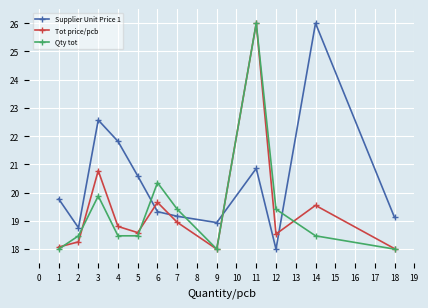

Between 5 and 18, which series saw the biggest shift?

Supplier Unit Price 1